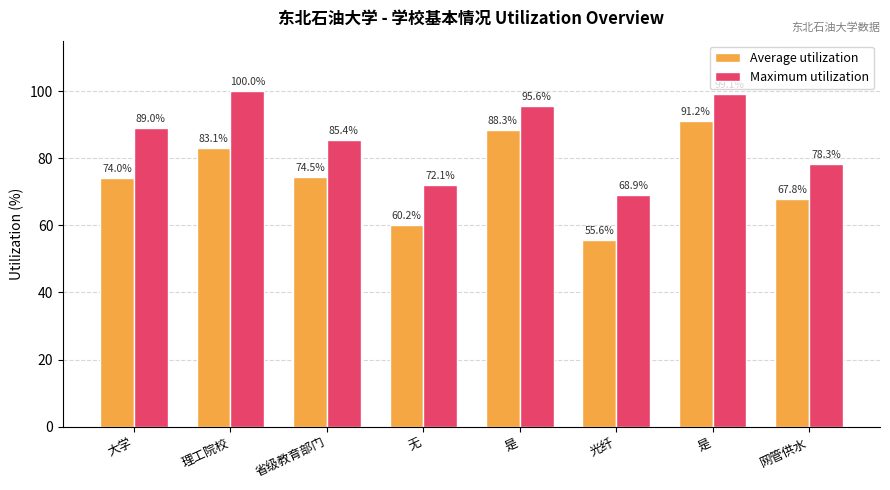

At which category does the chart reach its minimum across all series?

光纤